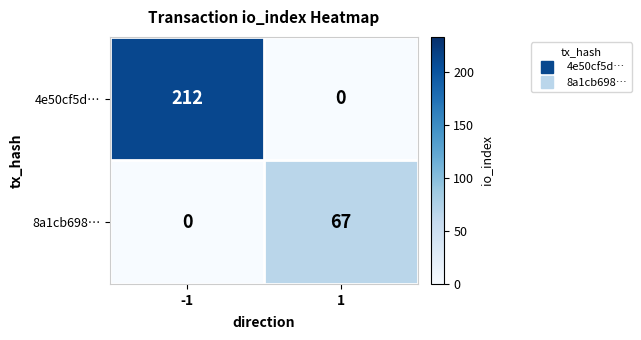

What is the difference between the maximum and minimum values in the 8a1cb698… series?

67